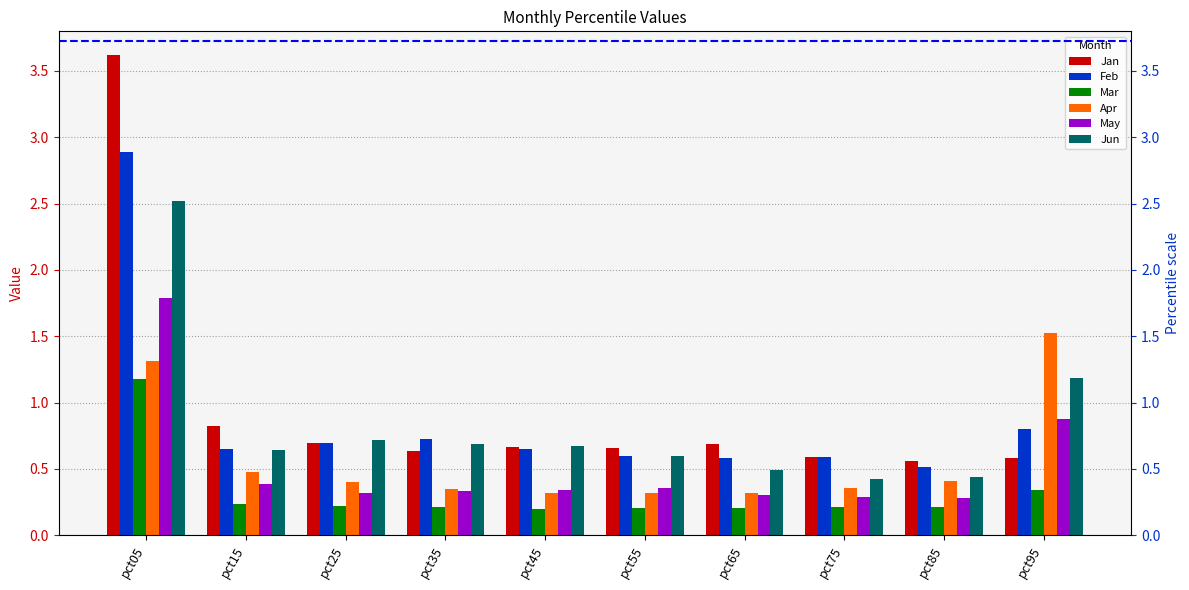

Reading right to left, list all the values displayed in this chart.

Jan: 0.6	0.6	0.6	0.7	0.7	0.7	0.6	0.7	0.8	3.6
Feb: 0.8	0.5	0.6	0.6	0.6	0.6	0.7	0.7	0.7	2.9
Mar: 0.3	0.2	0.2	0.2	0.2	0.2	0.2	0.2	0.2	1.2
Apr: 1.5	0.4	0.4	0.3	0.3	0.3	0.3	0.4	0.5	1.3
May: 0.9	0.3	0.3	0.3	0.4	0.3	0.3	0.3	0.4	1.8
Jun: 1.2	0.4	0.4	0.5	0.6	0.7	0.7	0.7	0.6	2.5